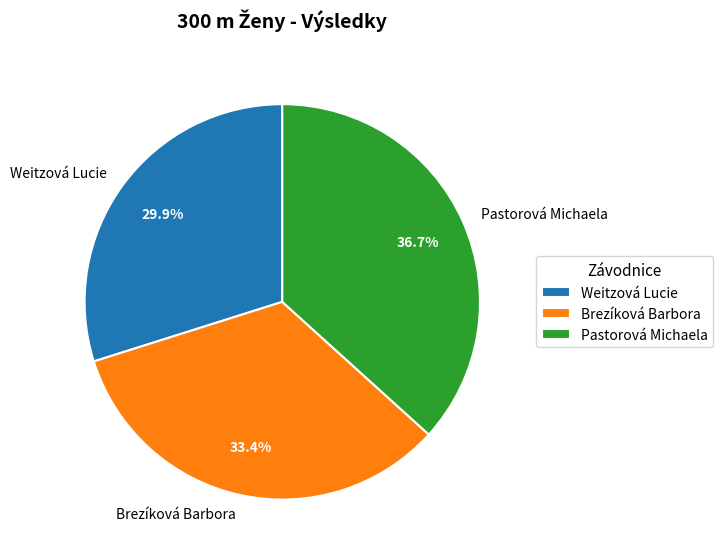

What is the ratio of the value at Weitzová Lucie to the value at Pastorová Michaela?

0.8